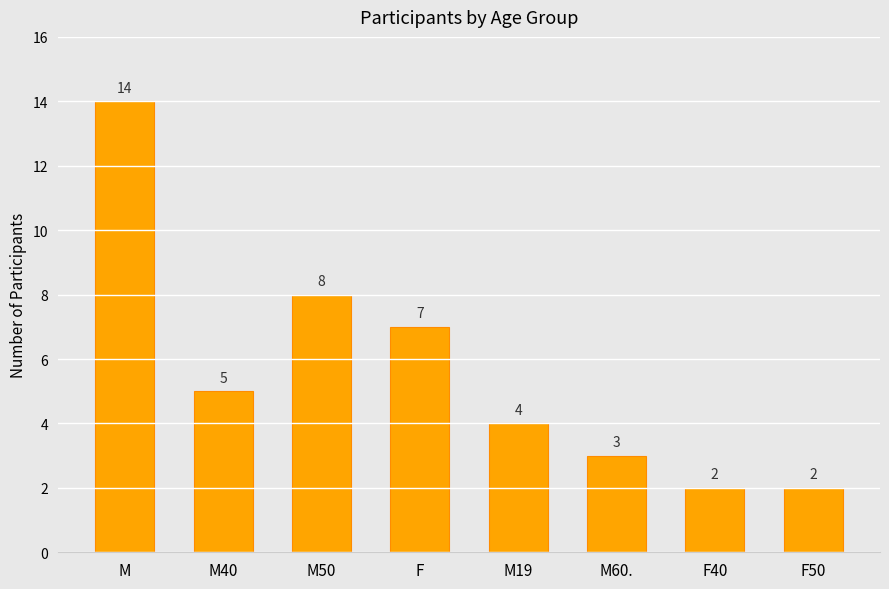

What is the sum of the values at M50 and F40?

10